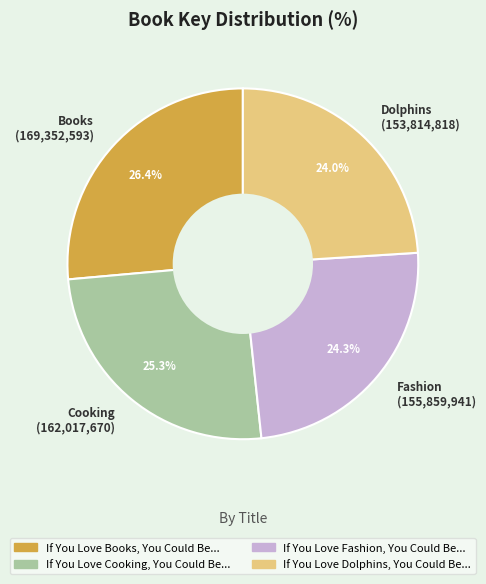

What is the ratio of the value at Fashion (155,859,941) to the value at Dolphins (153,814,818)?

1.0